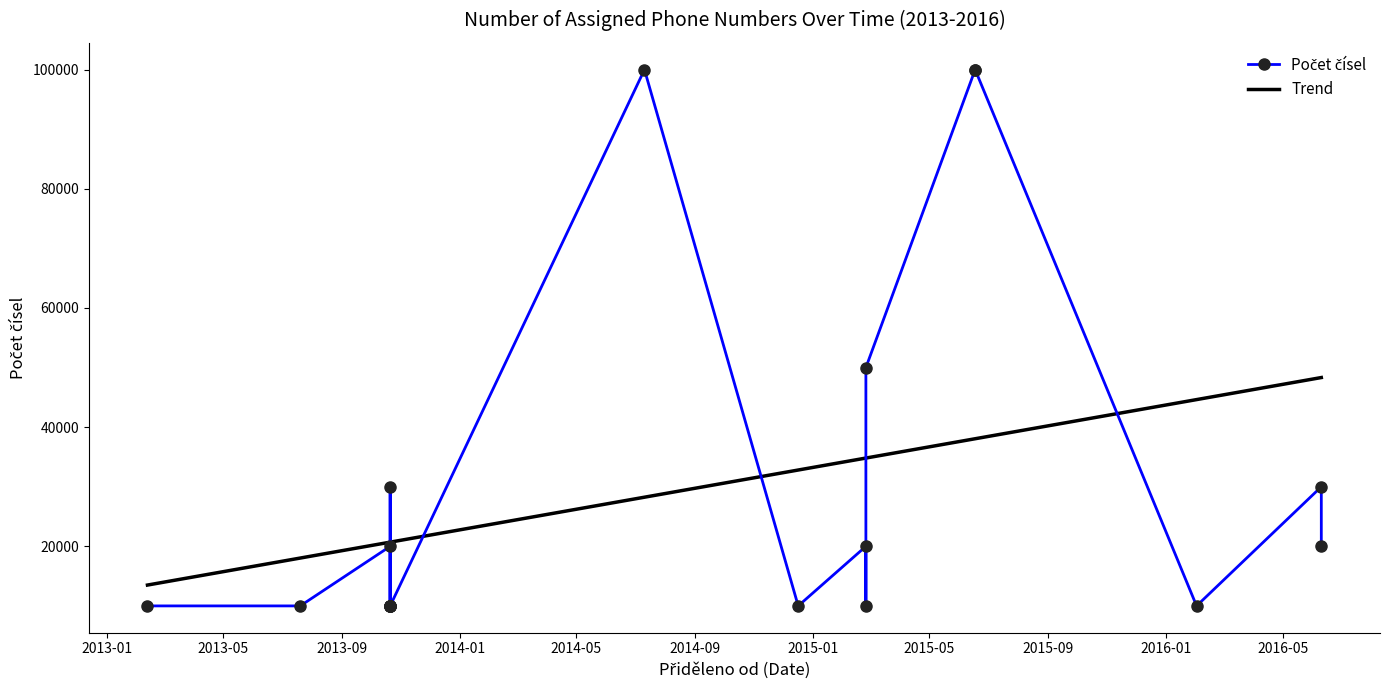

How many times do Trend and Počet čísel cross each other?

6